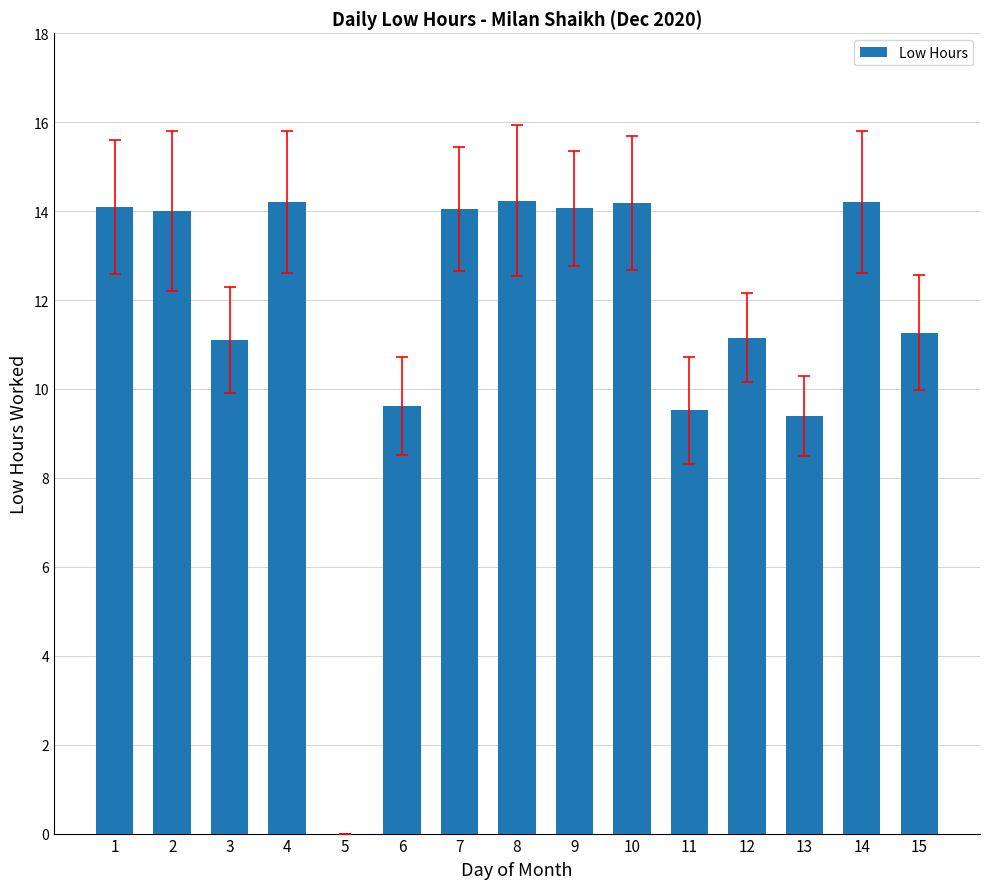

The value at 11 is 16.6. True or false?

False